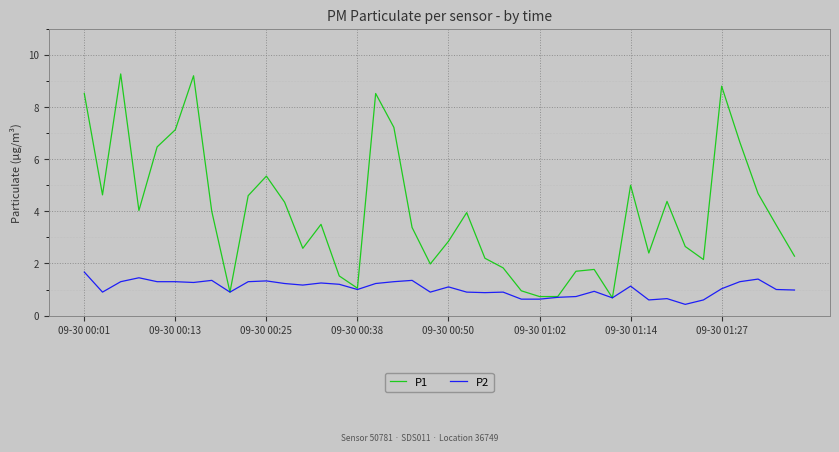

Does the chart have visible grid lines?

Yes